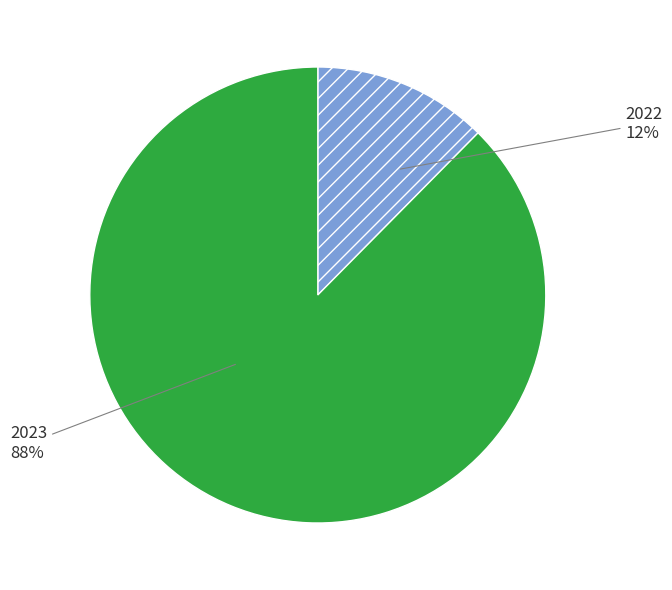

Rank the categories by value from highest to lowest.

2023, 2022